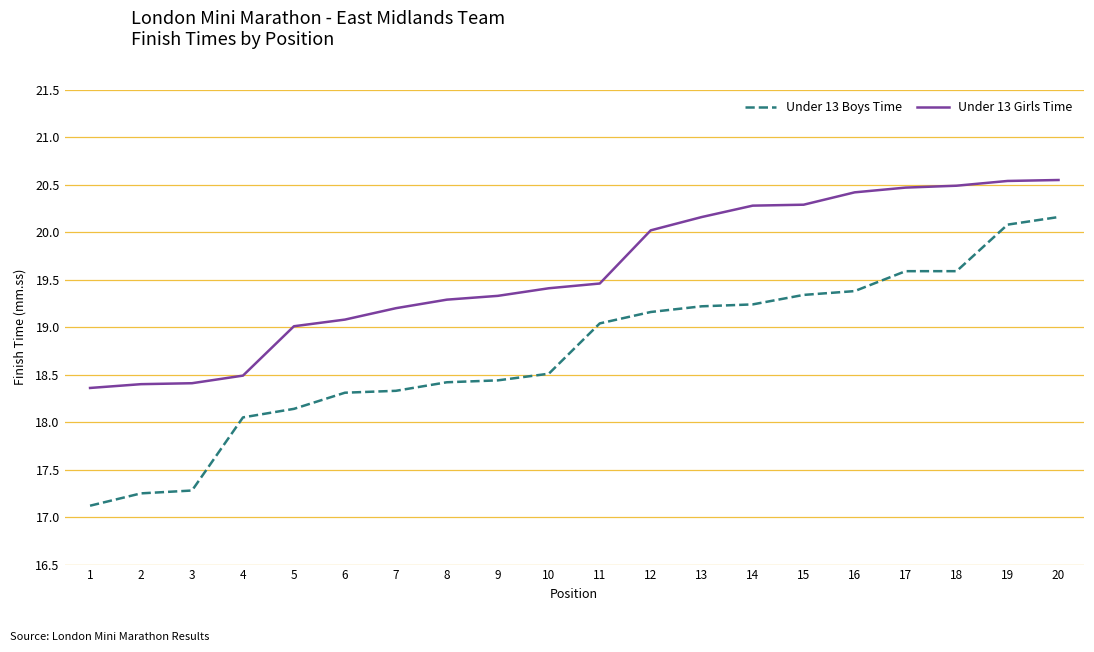

Is it true that Under 13 Girls Time equals 19.0 at 5?

True